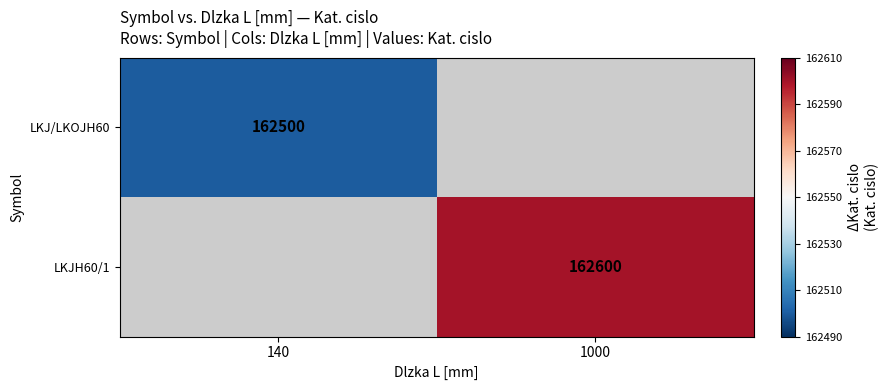

The LKJ/LKOJH60 series shows 162500 at 140. True or false?

True